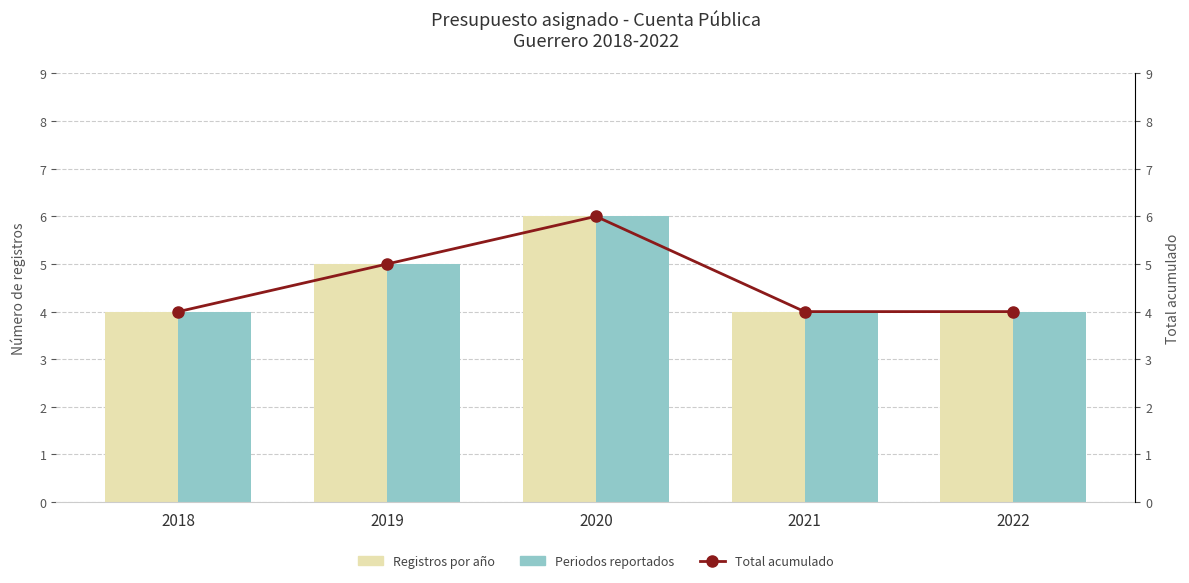

The value of Total acumulado at 2018 is 6. True or false?

False